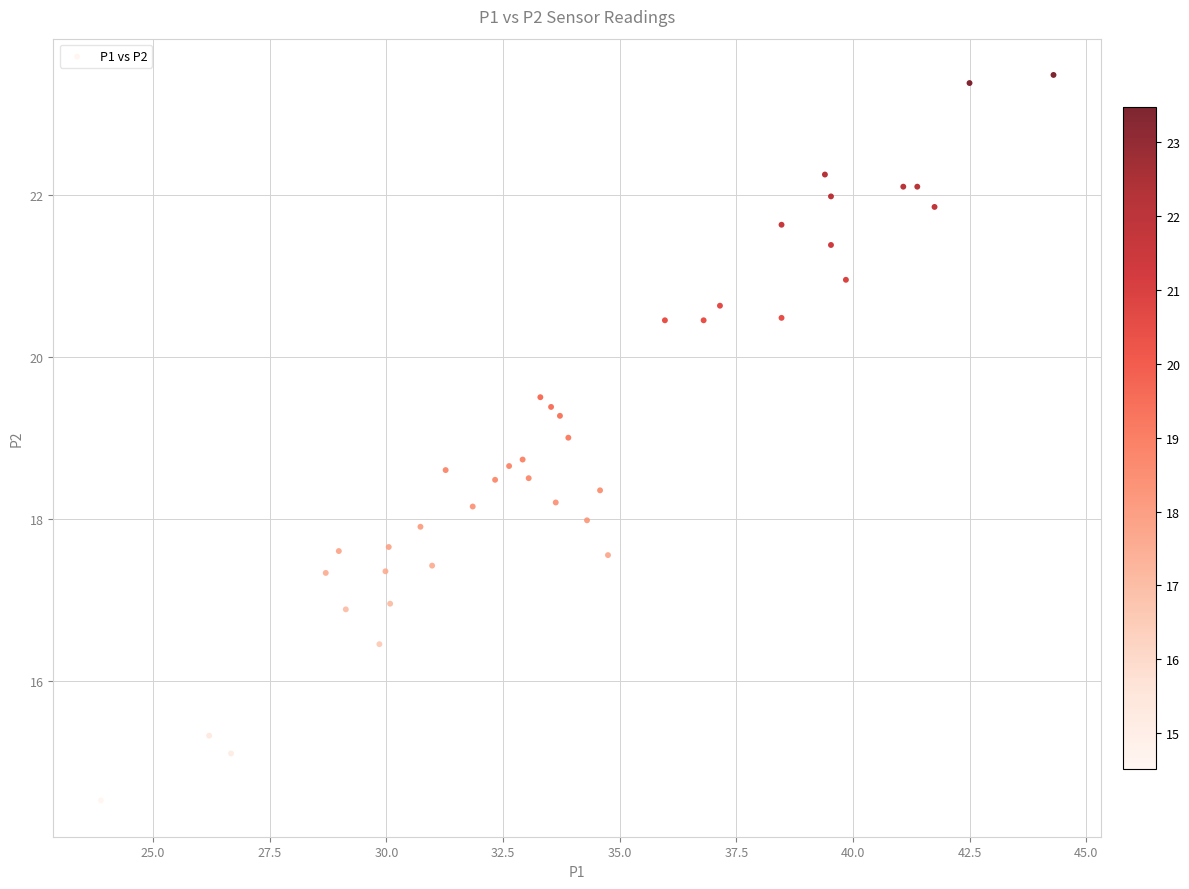

What is the range of Y values (max minus min)?

9.0